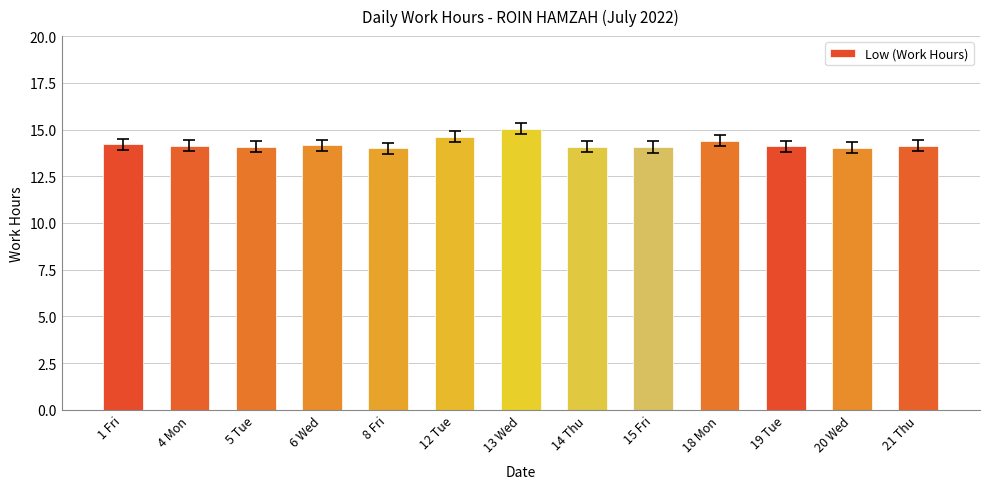

Approximately how many times larger is the value at 12 Tue compared to 1 Fri?

1.0